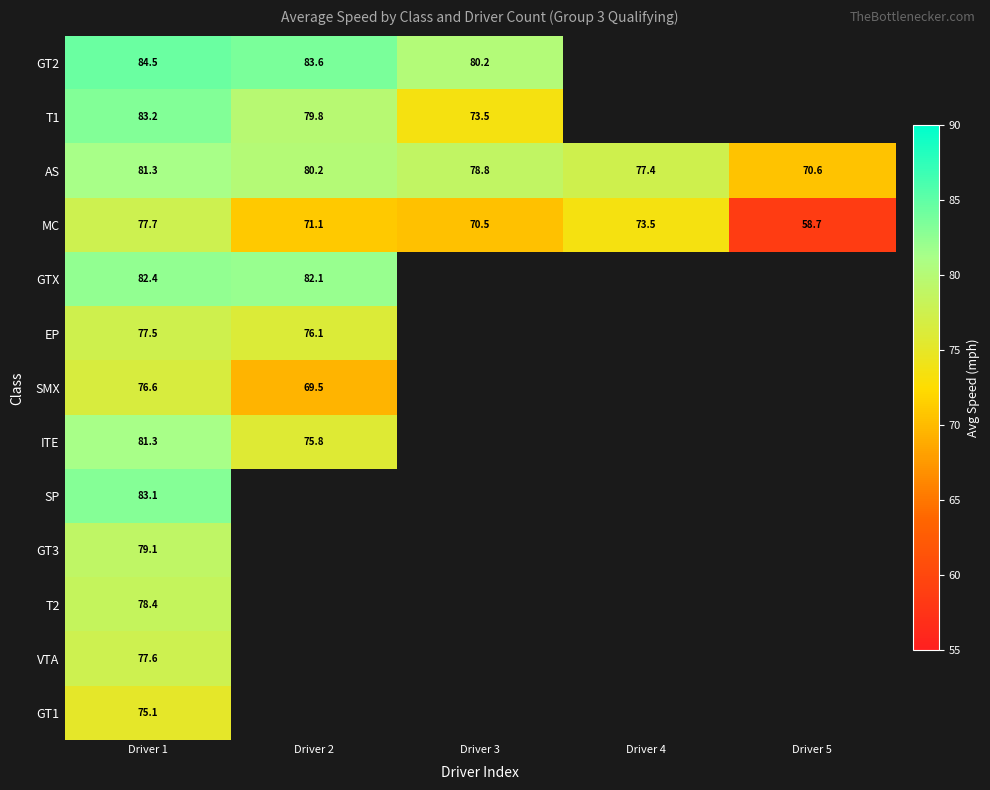

What is the average value of the AS series?

77.7